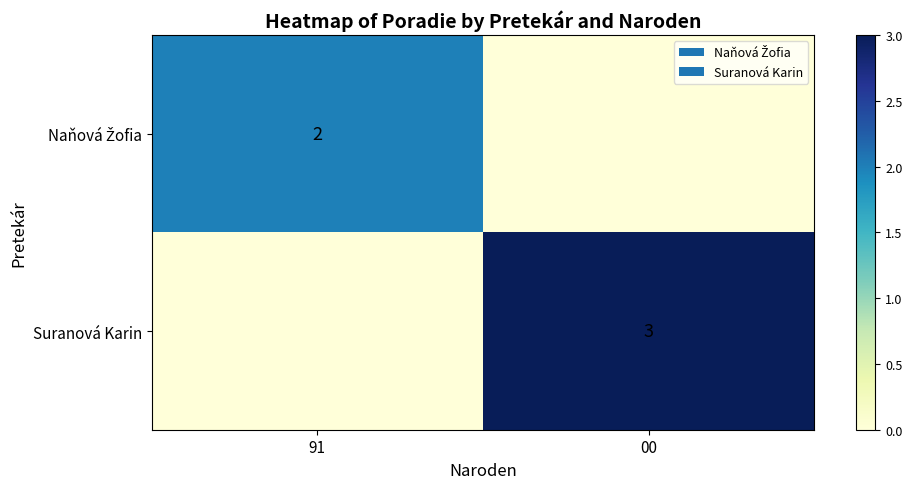

True or false: Suranová Karin has a value of 3 at 00.

True